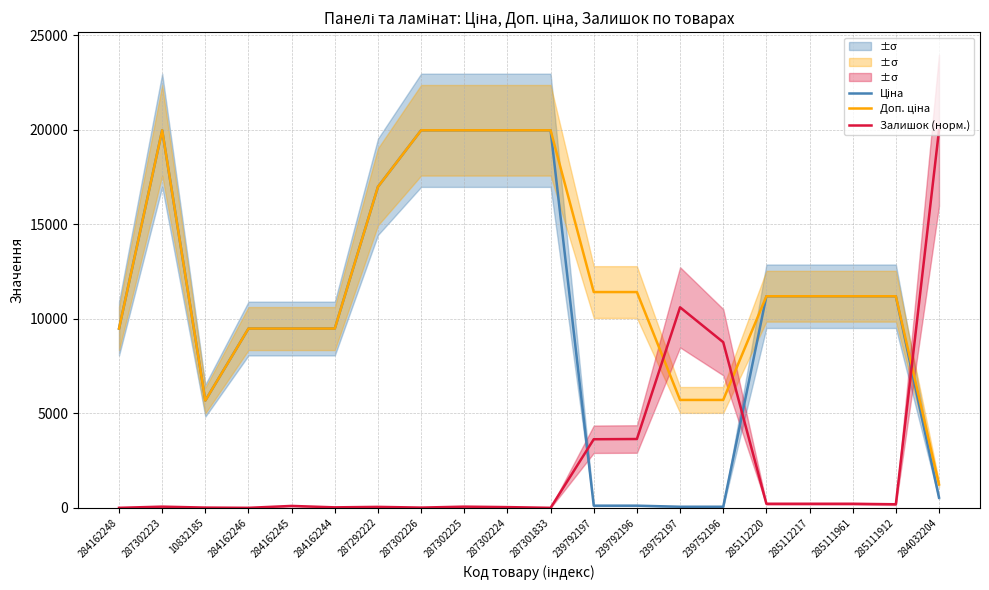

What is the value of the Залишок (норм.) point at the 18th from the left?

213.3